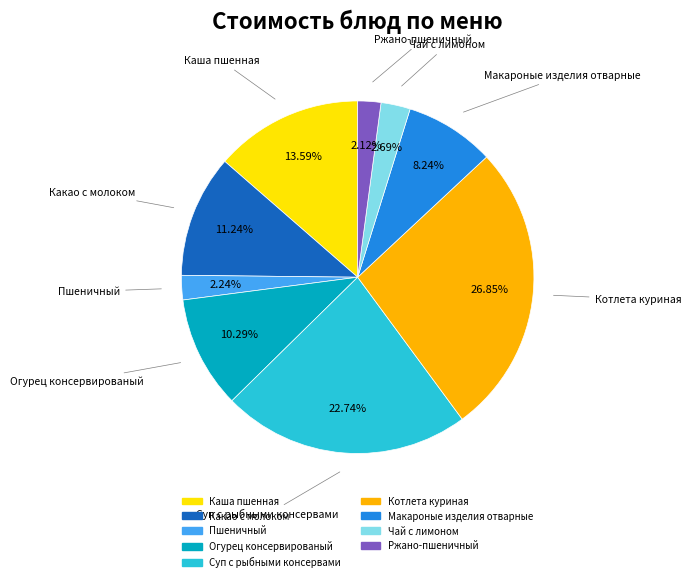

What is the ratio of the value at Котлета куриная to the value at Чай с лимоном?

10.0